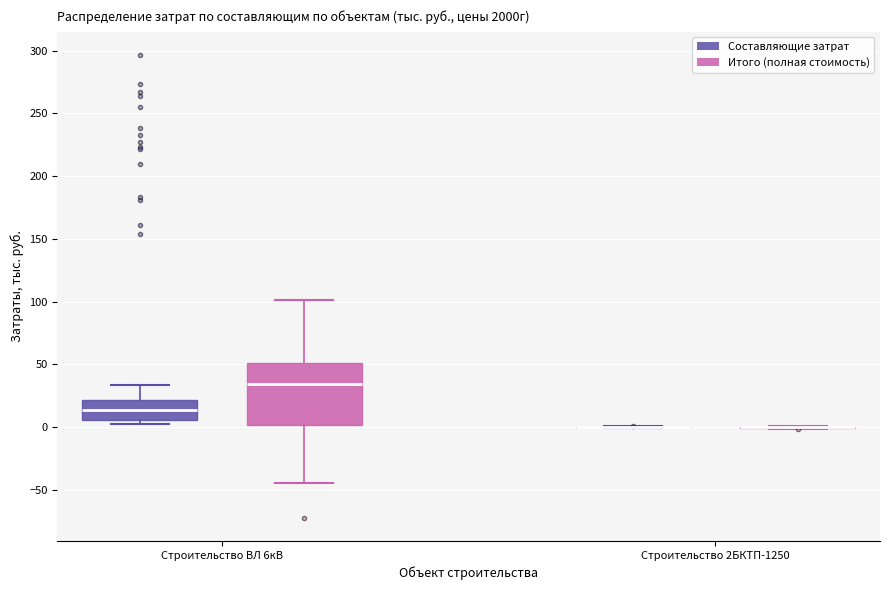

Reading left to right, transcribe this box plot: for each box, give where its median line is, the range the box spans, and where its two whiskers end, as read against the y-axis. The values are not printed on the chart, so give them approximately, as read against the axis.

Строительство ВЛ 6кВ (Составляющие затрат): median 15, box 5 to 20, whiskers 0 to 35
Строительство ВЛ 6кВ (Итого (полная стоимость)): median 35, box 0 to 50, whiskers -45 to 100
Строительство 2БКТП-1250 (Составляющие затрат): box collapsed to a line at 0, whiskers 0 to 0
Строительство 2БКТП-1250 (Итого (полная стоимость)): box collapsed to a line at 0, whiskers 0 to 0